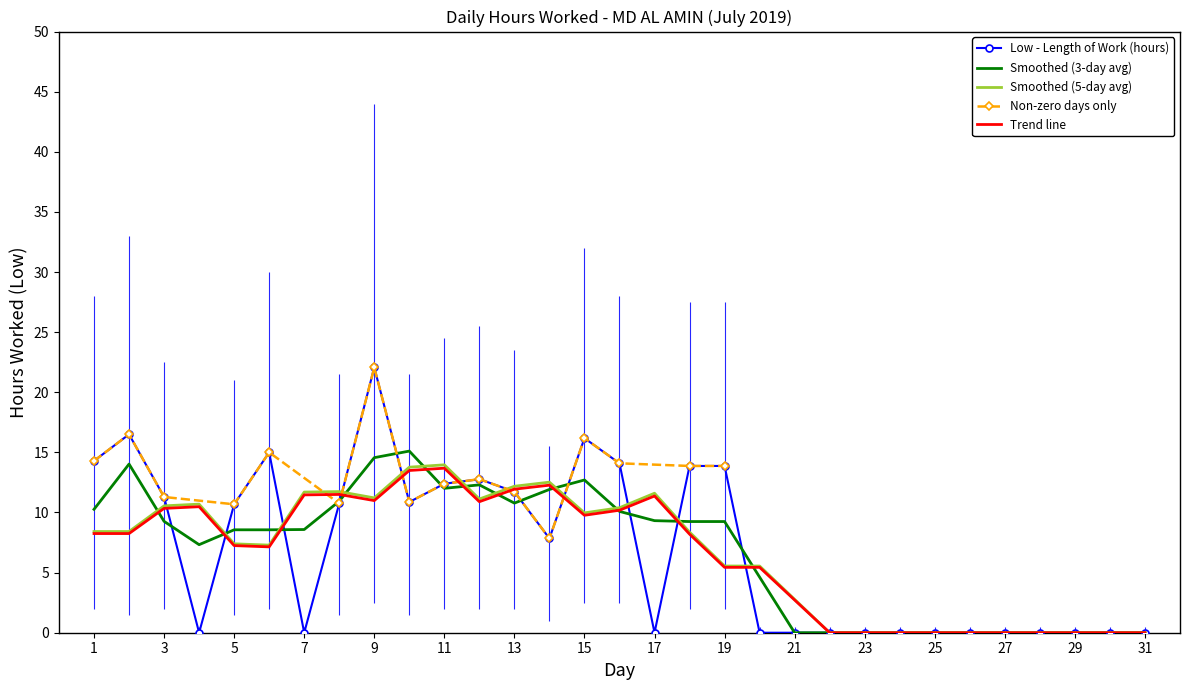

What is the difference between the Low (hours worked) values at 1 and 26?

14.3